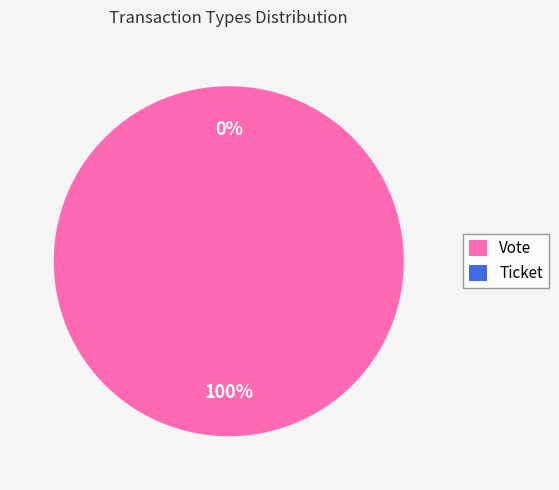

Is it true that Vote is 100% of the pie?

True